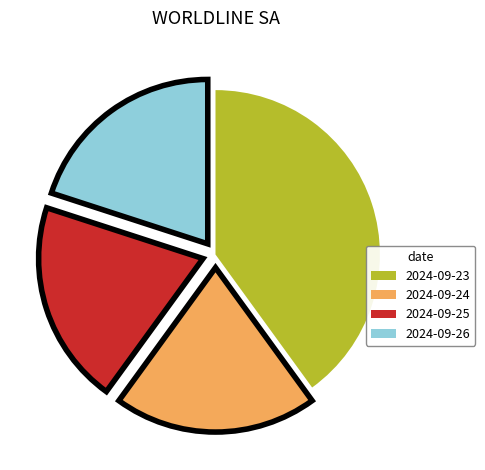

Which category has the biggest portion of the pie?

2024-09-23